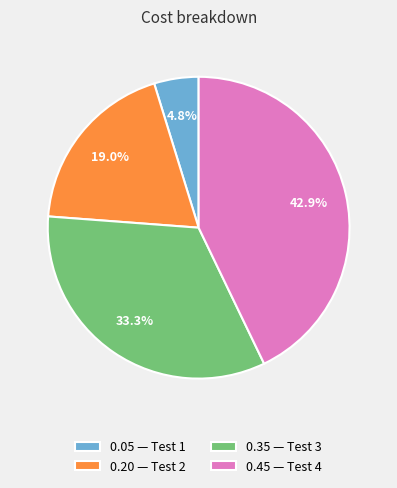

Combined, do 0.35 — Test 3 and 0.05 — Test 1 account for over 50%?

No